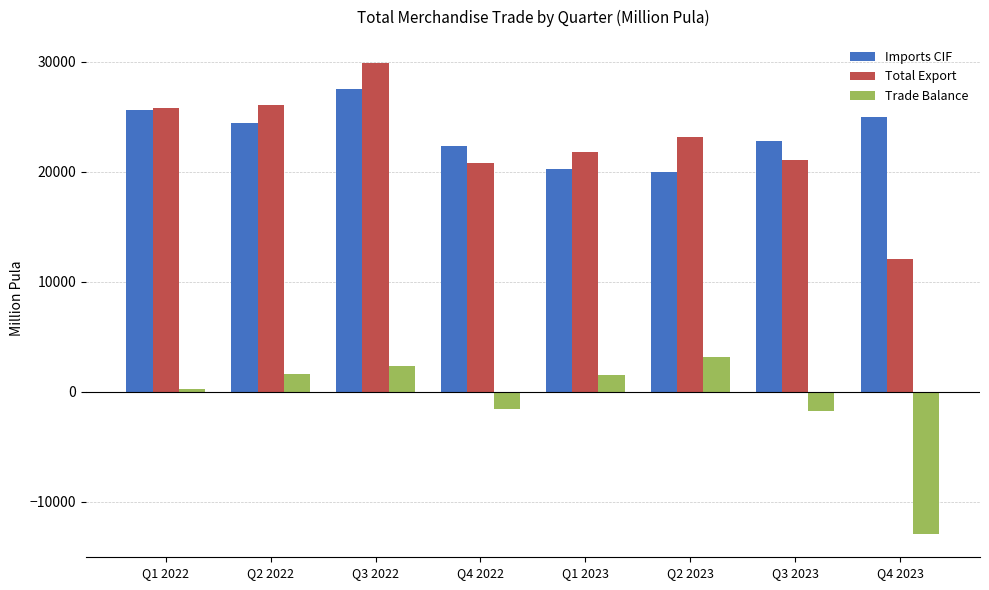

What is the label of the 3rd bar from the right?

Q2 2023